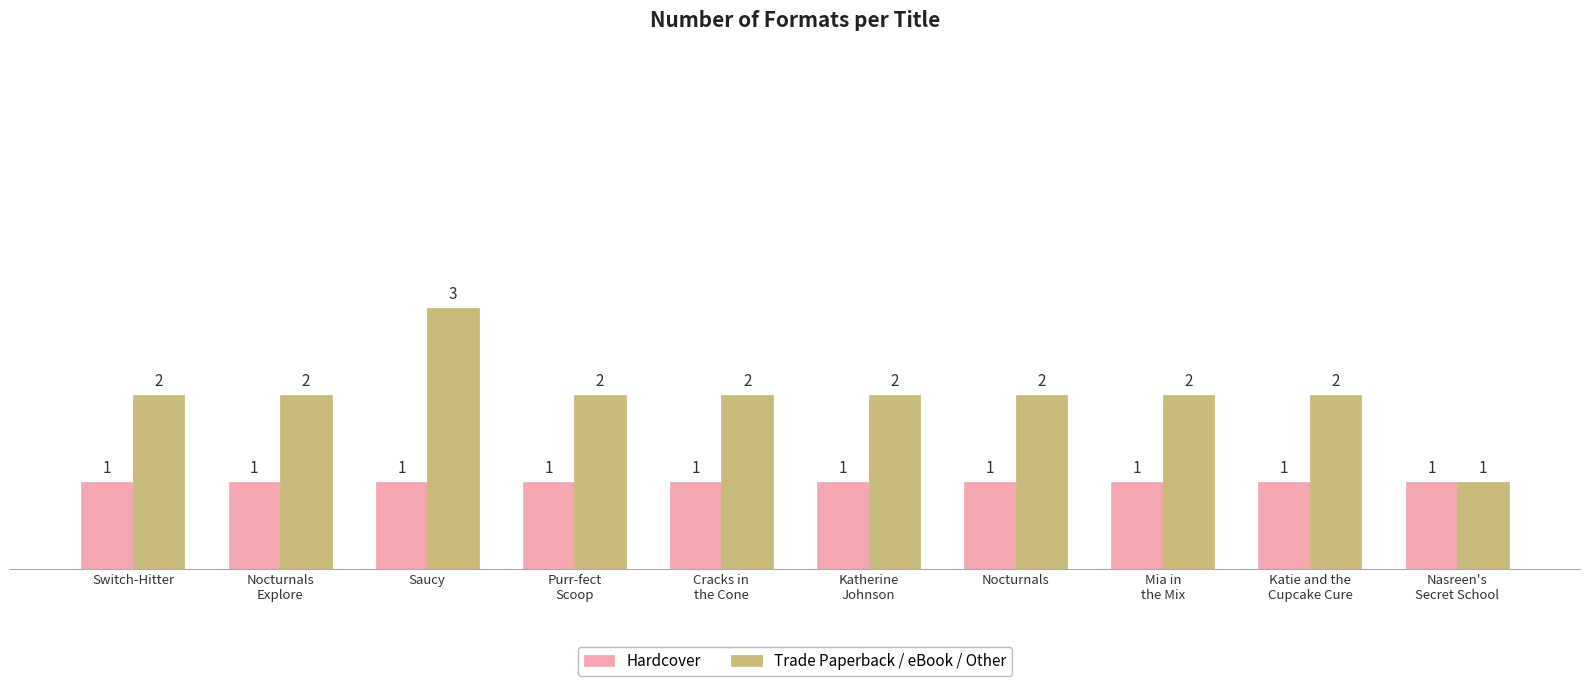

What is the spread (max minus min) of values at Switch-Hitter?

1